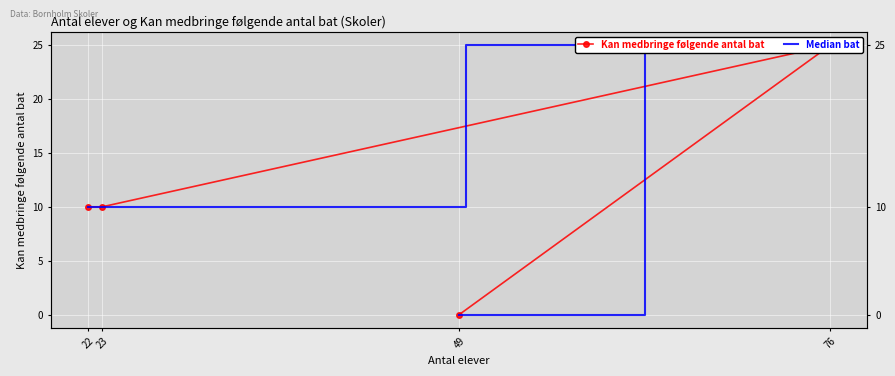

Which series has the largest range (max minus min)?

Kan medbringe følgende antal bat